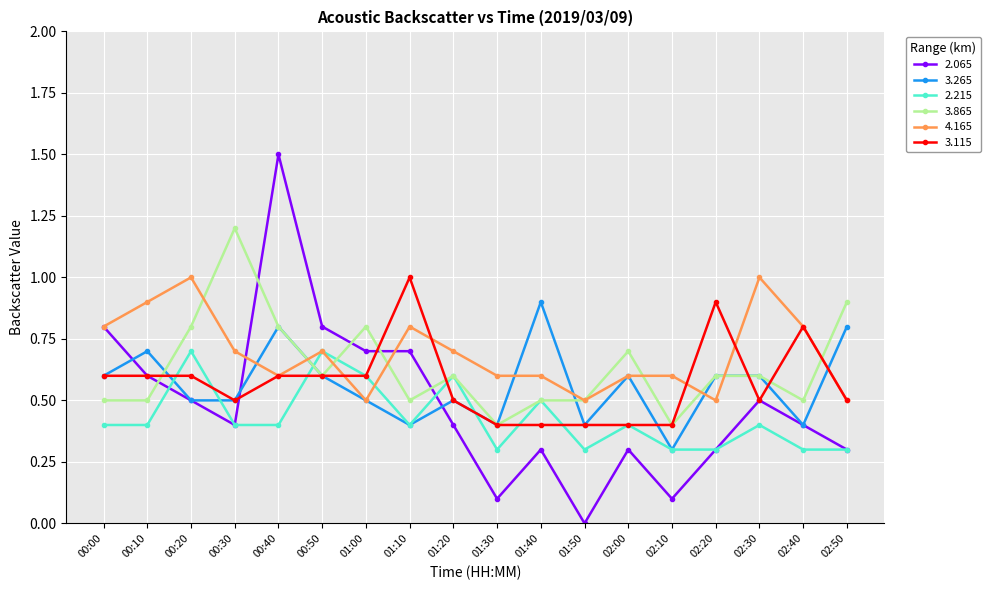

What is the approximate value of 2.215 at 02:20?

0.3